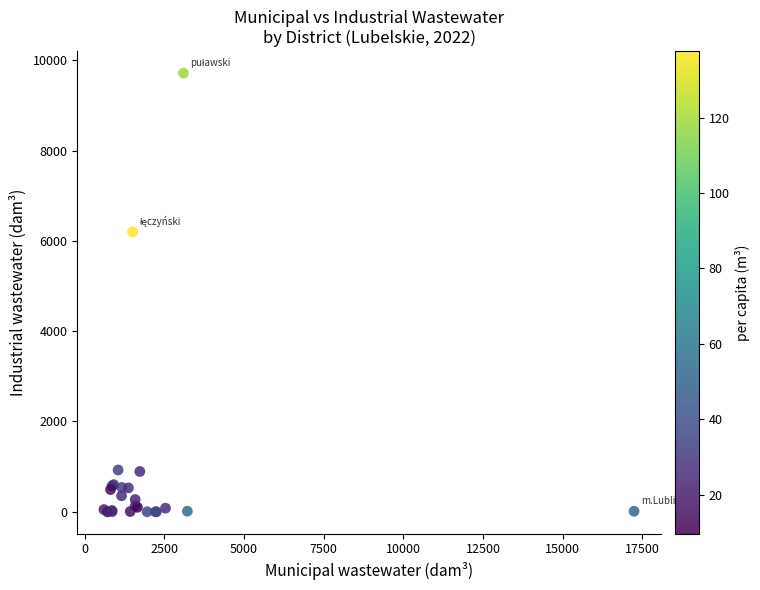

What Y value in the scatter plot is closest to 4858?

6201